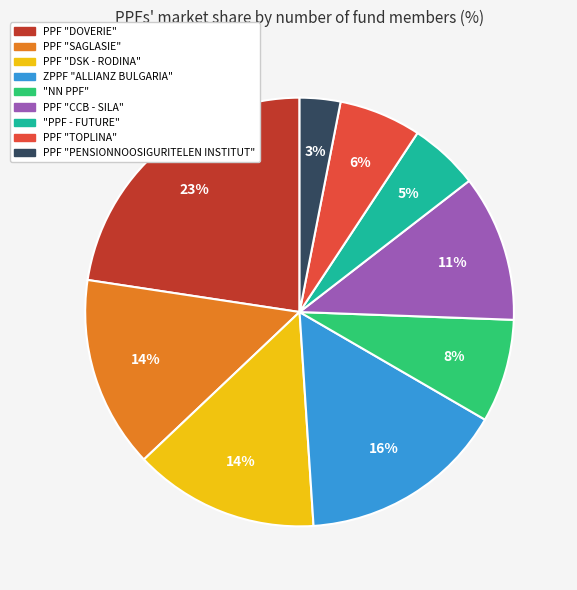

To the nearest percent, what is the average slice percentage?

11%